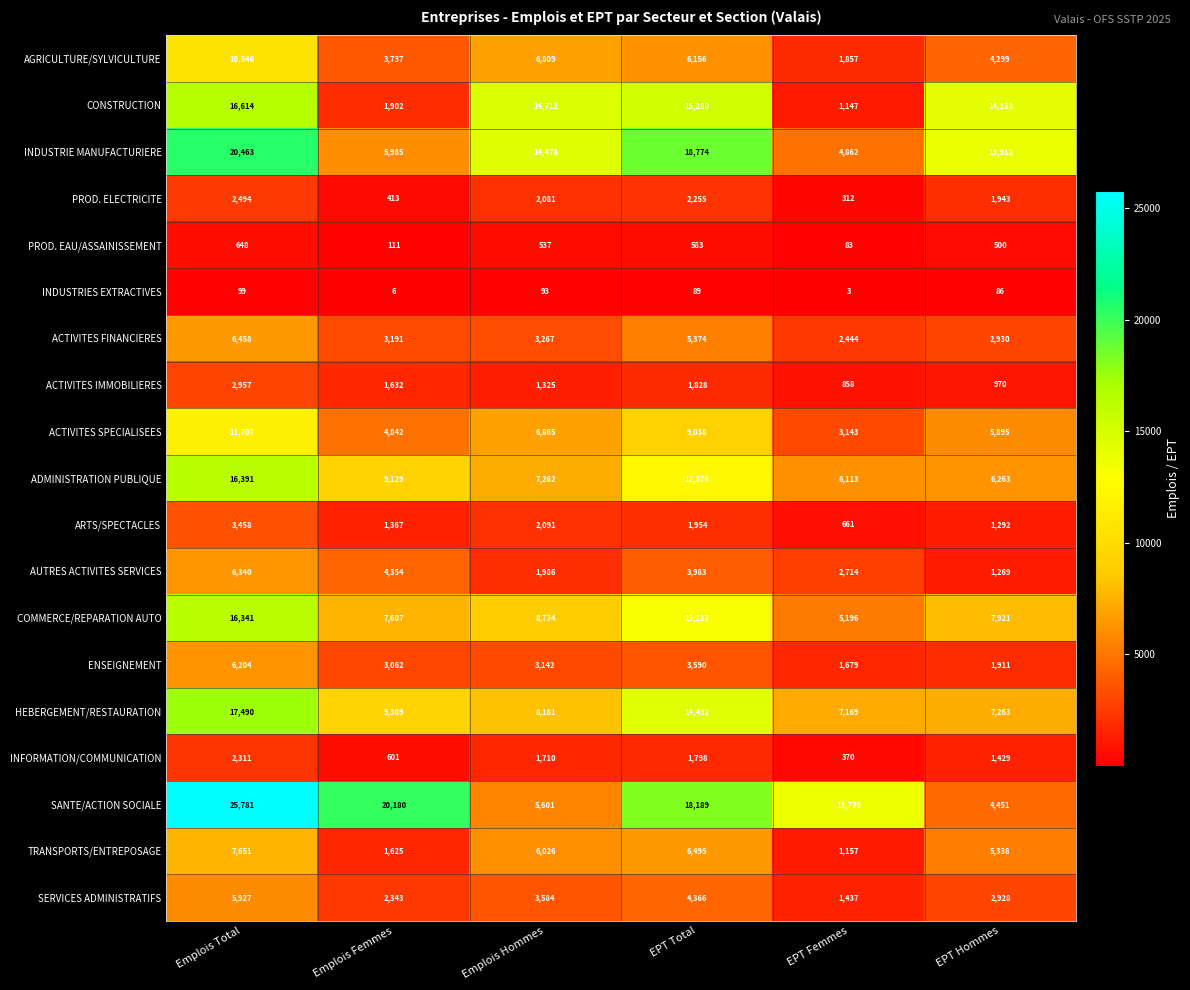

How many values in the ARTS/SPECTACLES series are below 1954?

3